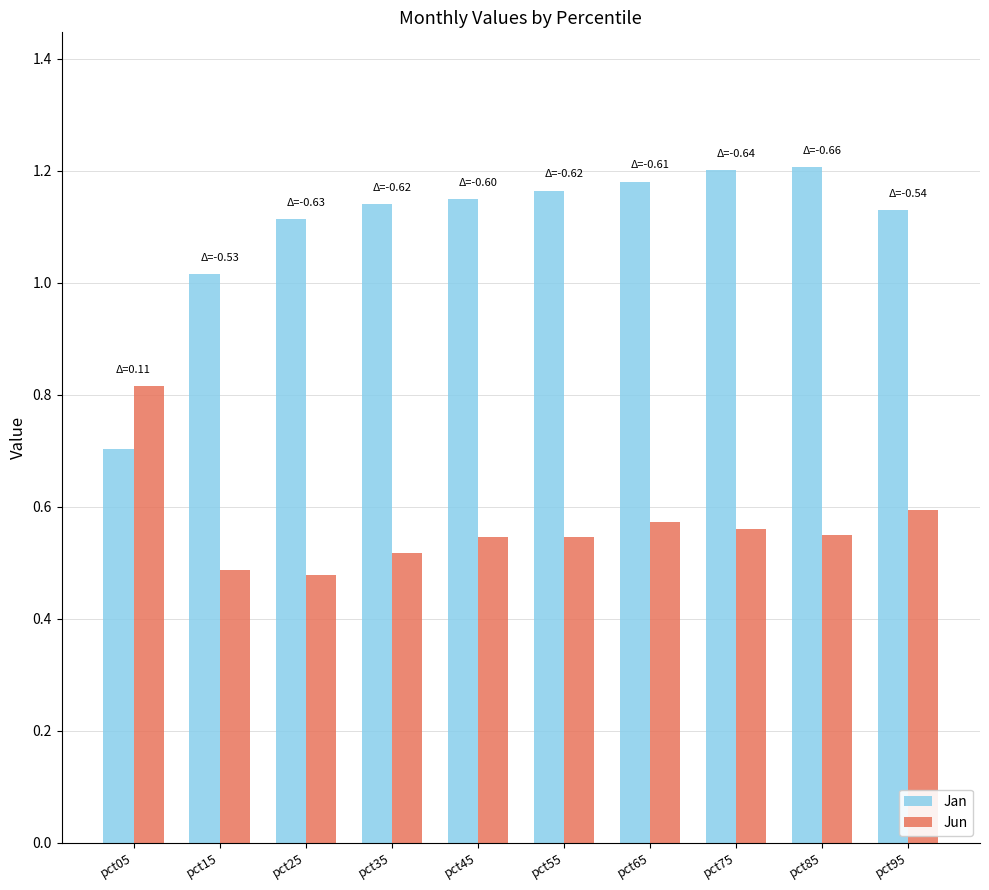

At how many categories does at least one series exceed 1?

9